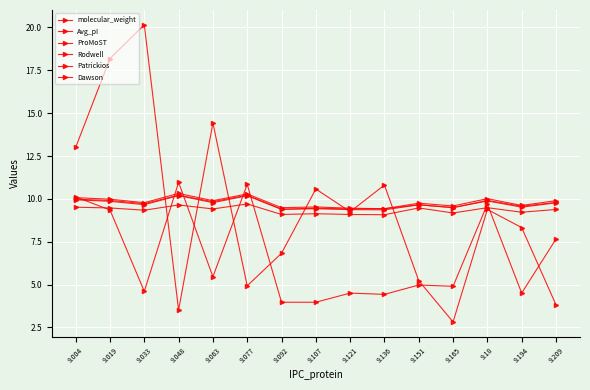

Count the number of categories in the chart.

15